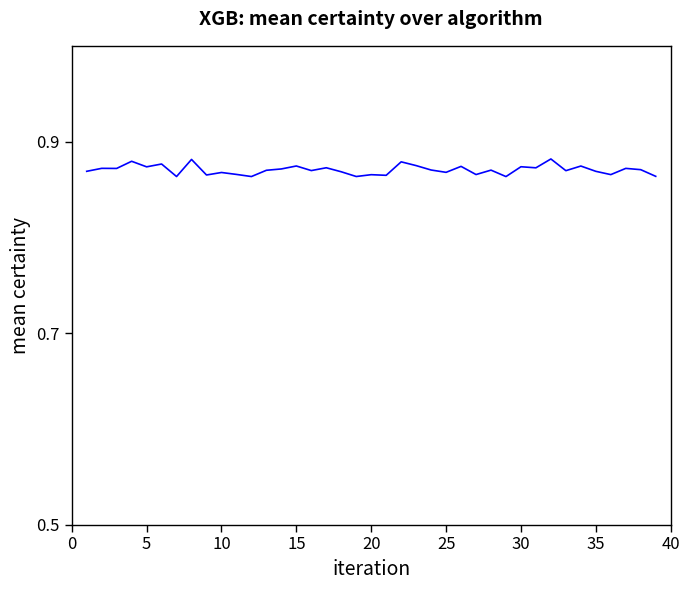

What is the value of the 14th point from the left?

0.9